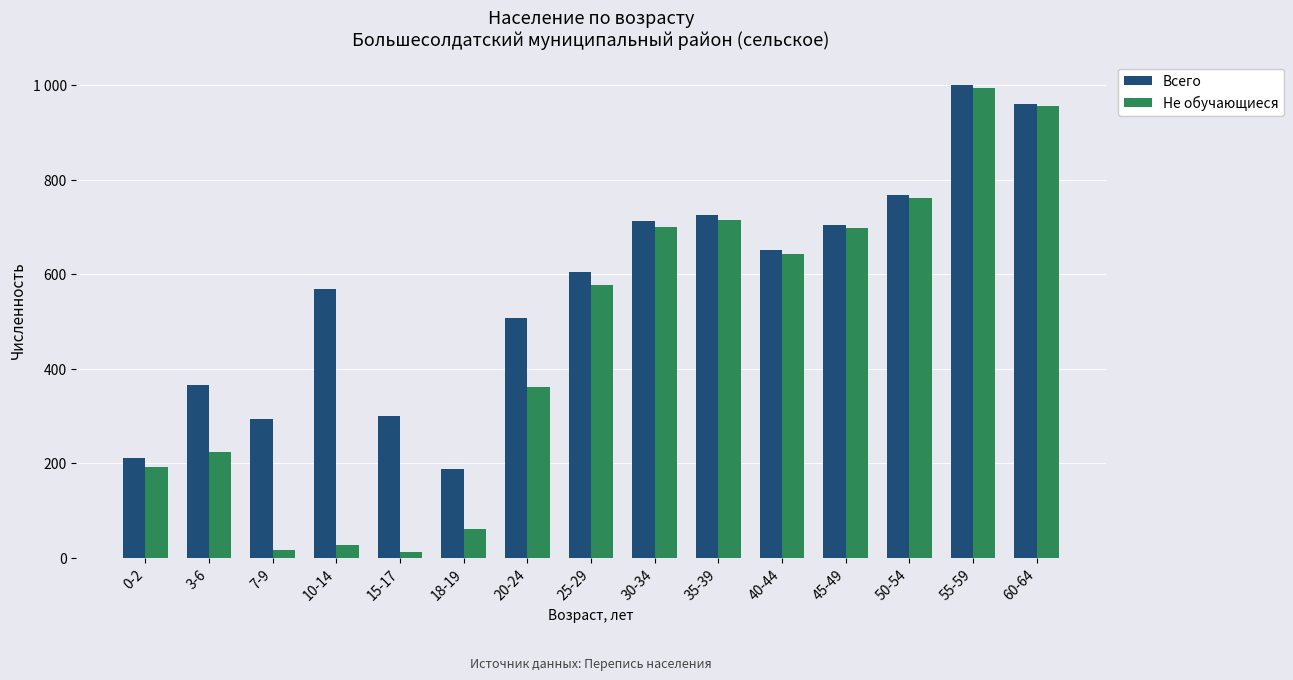

Reading right to left, transcribe all the data shown in this chart.

Всего: 60-64=961	55-59=1000	50-54=768	45-49=705	40-44=651	35-39=726	30-34=712	25-29=605	20-24=508	18-19=187	15-17=300	10-14=569	7-9=293	3-6=366	0-2=211
Не обучающиеся: 60-64=957	55-59=995	50-54=761	45-49=699	40-44=643	35-39=715	30-34=700	25-29=578	20-24=362	18-19=61	15-17=13	10-14=28	7-9=16	3-6=224	0-2=193